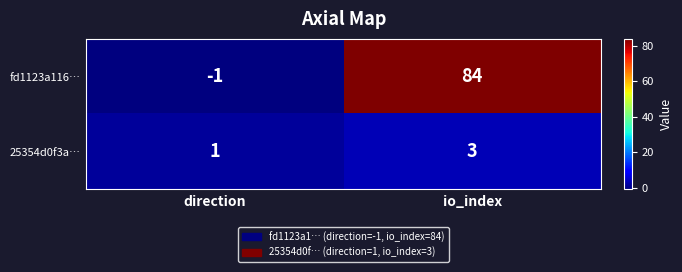

At which label is fd1123a116… closest to 41?

direction